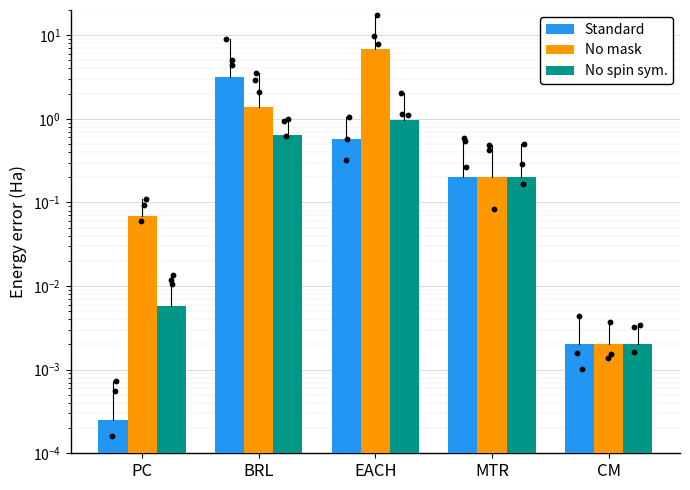

At how many categories does at least one series exceed 6?

1